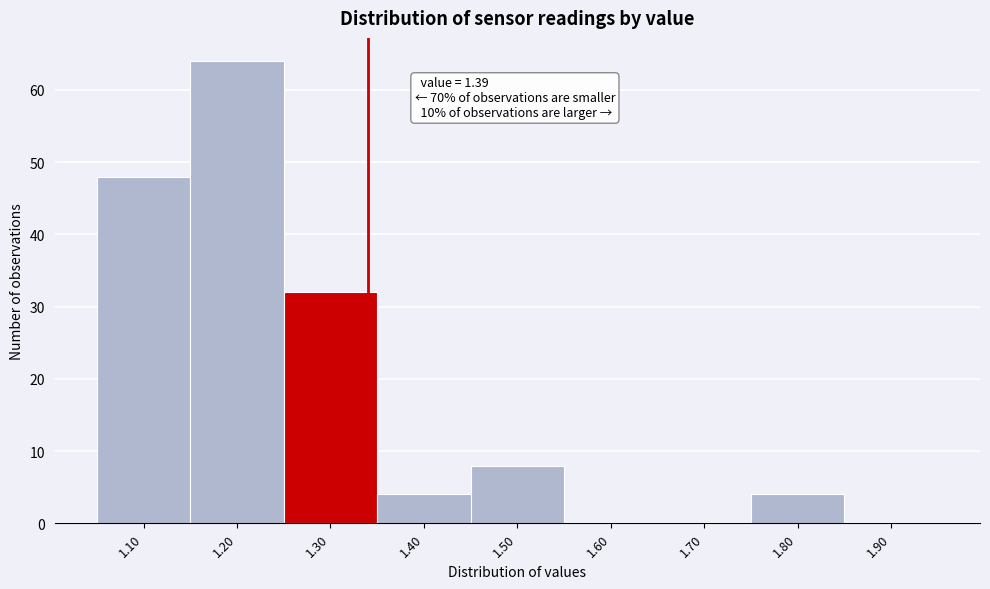

Reading left to right, list all the values displayed in this chart.

1.10=48	1.20=64	1.30=32	1.40=4	1.50=8	1.60=0	1.70=0	1.80=4	1.90=0